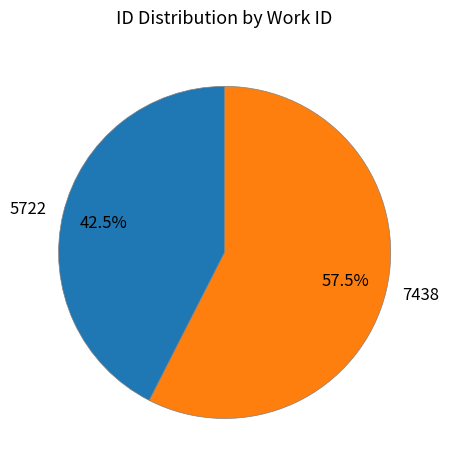

To the nearest percent, what is the difference between the largest and smallest slice percentages?

15%